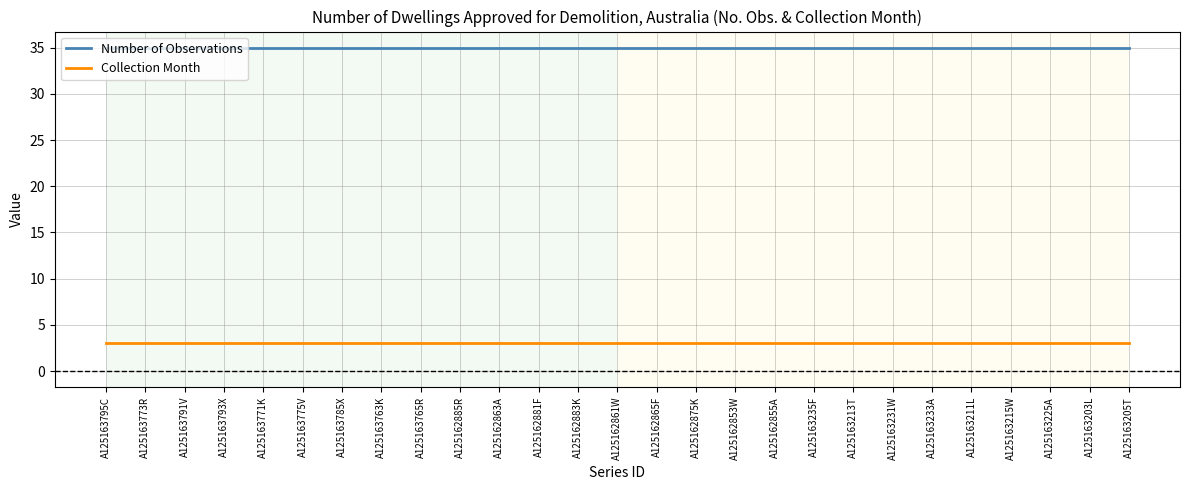

Reading left to right, list all the values displayed in this chart.

Number of Observations: A125163795C=35	A125163773R=35	A125163791V=35	A125163793X=35	A125163771K=35	A125163775V=35	A125163785X=35	A125163763K=35	A125163765R=35	A125162885R=35	A125162863A=35	A125162881F=35	A125162883K=35	A125162861W=35	A125162865F=35	A125162875K=35	A125162853W=35	A125162855A=35	A125163235F=35	A125163213T=35	A125163231W=35	A125163233A=35	A125163211L=35	A125163215W=35	A125163225A=35	A125163203L=35	A125163205T=35
Collection Month: A125163795C=3	A125163773R=3	A125163791V=3	A125163793X=3	A125163771K=3	A125163775V=3	A125163785X=3	A125163763K=3	A125163765R=3	A125162885R=3	A125162863A=3	A125162881F=3	A125162883K=3	A125162861W=3	A125162865F=3	A125162875K=3	A125162853W=3	A125162855A=3	A125163235F=3	A125163213T=3	A125163231W=3	A125163233A=3	A125163211L=3	A125163215W=3	A125163225A=3	A125163203L=3	A125163205T=3